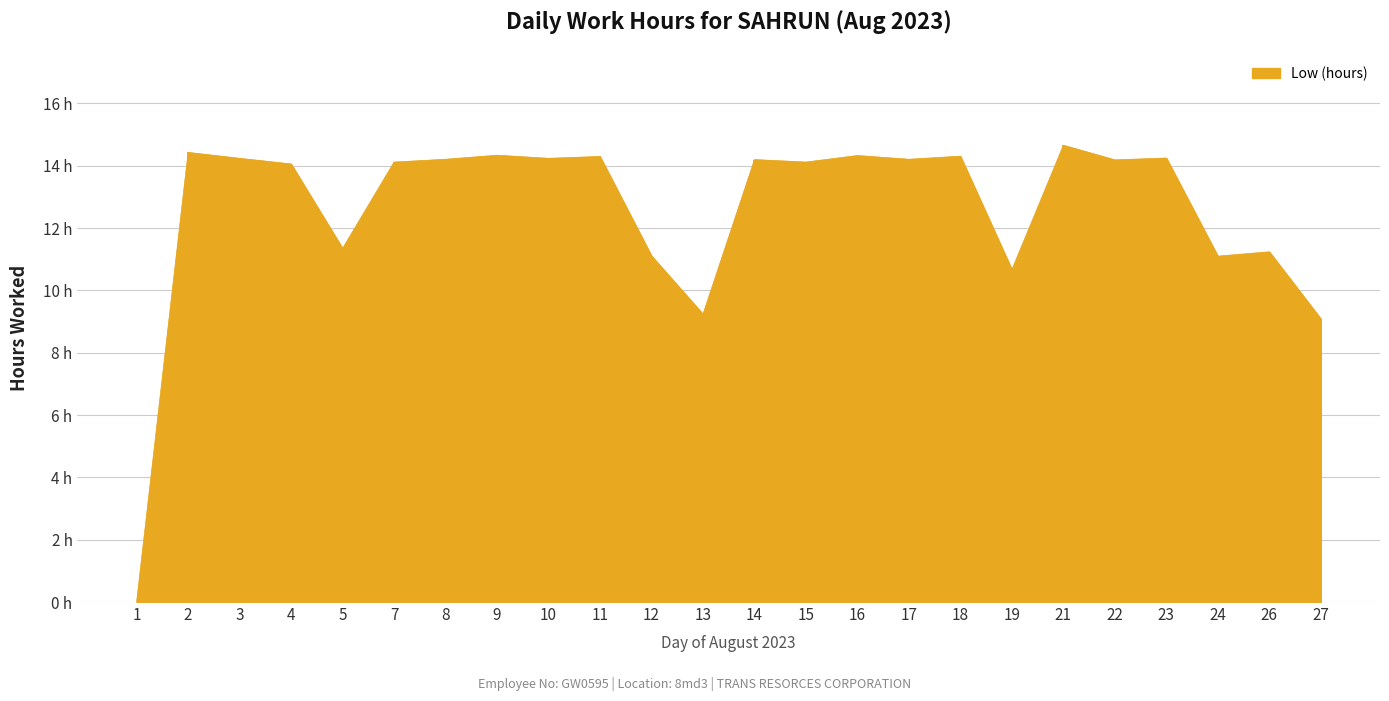

At which category does the data reach its first local peak?

2